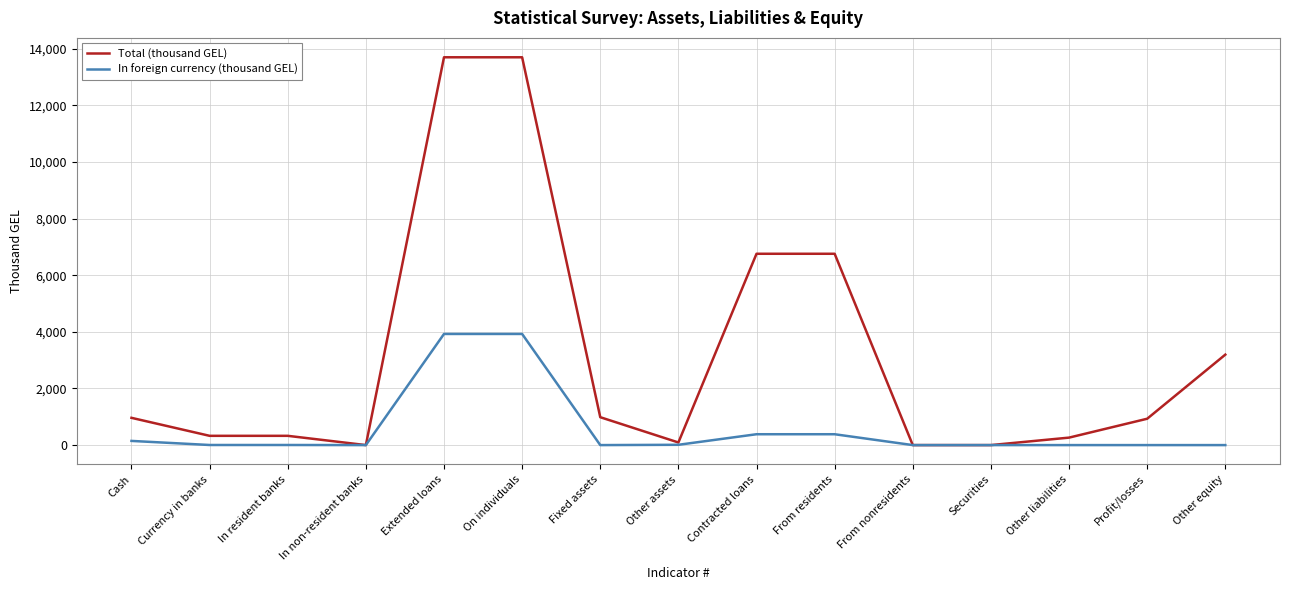

Which series has the largest total across all categories?

Total (thousand GEL)